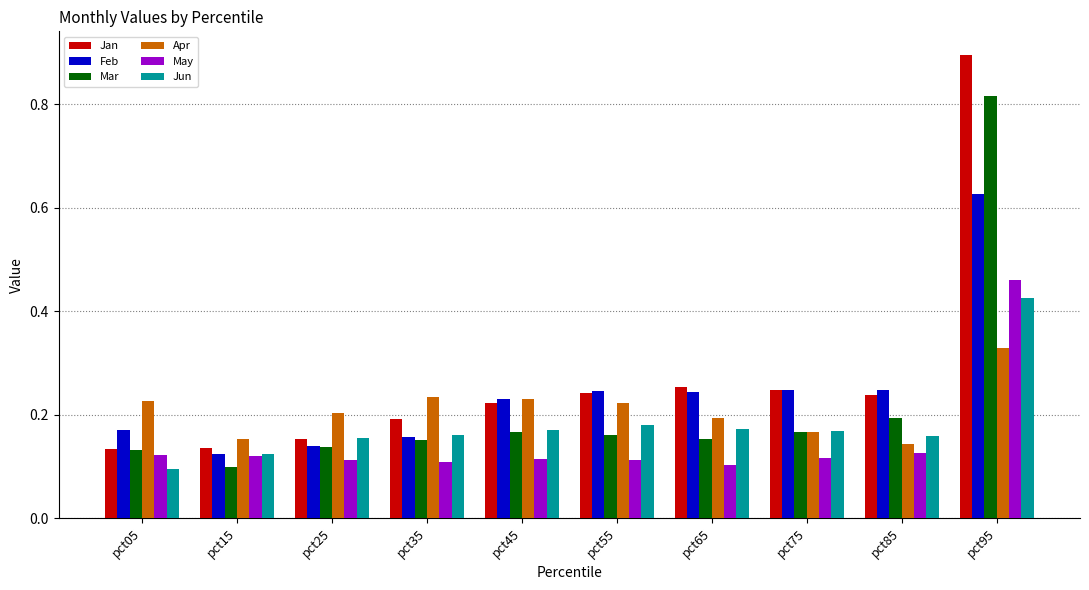

Is it true that Mar equals 0.1 at pct45?

False